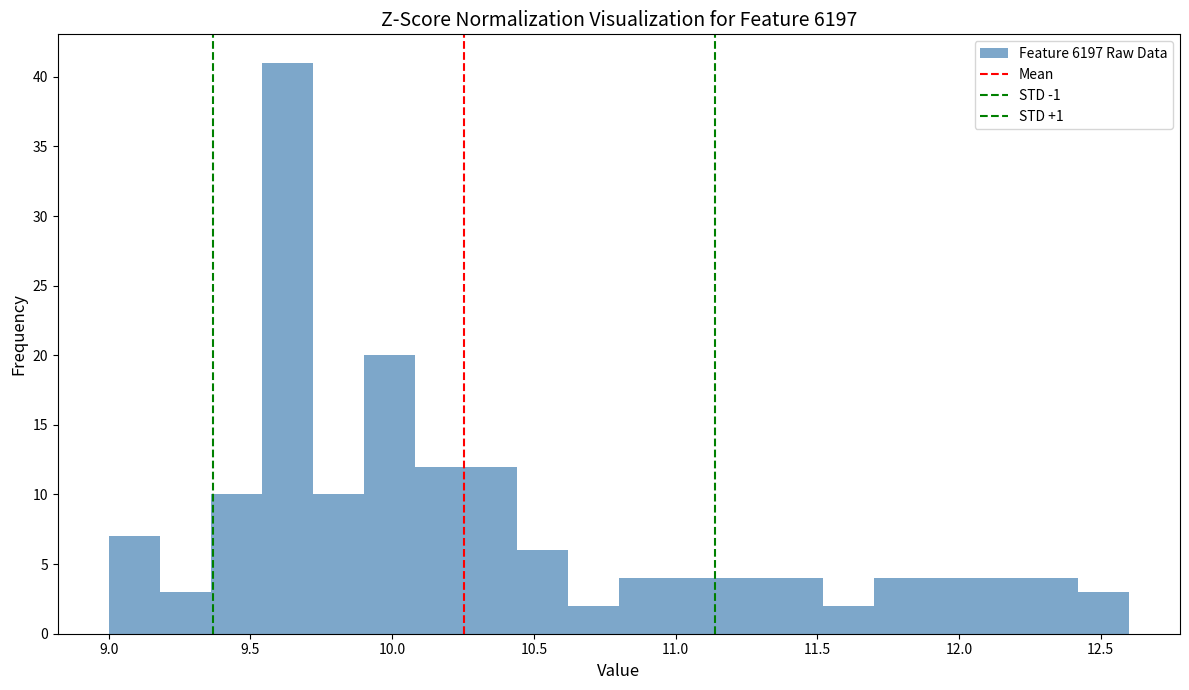

Around what value on the x-axis is the tallest bar? Give the approximate position of its centre, as read against the axis.

9.65